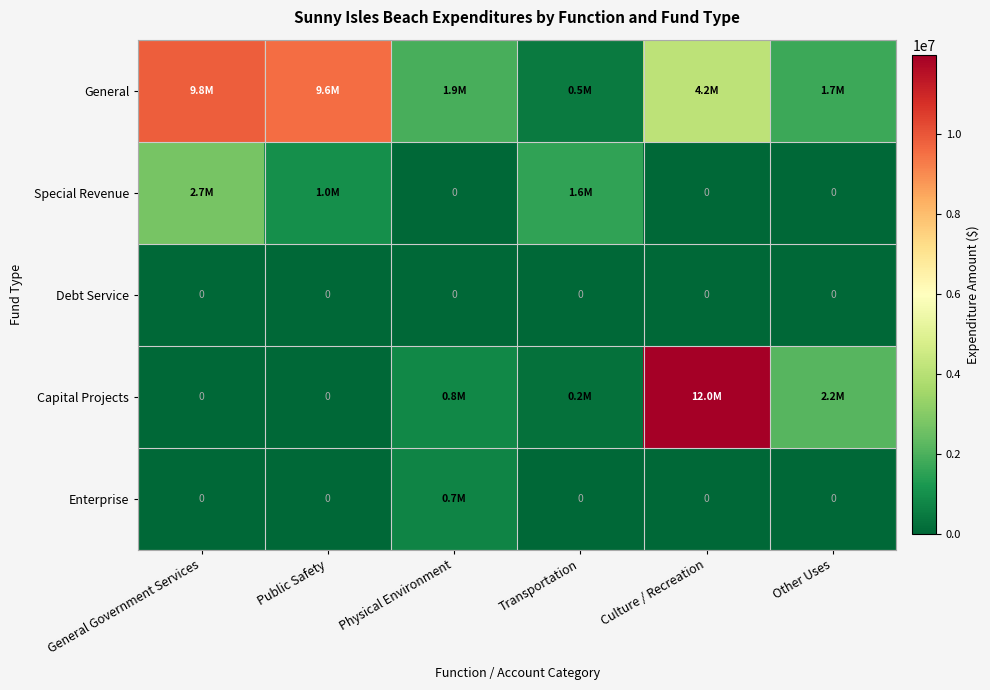

Is it true that Debt Service equals 0 at Transportation?

True